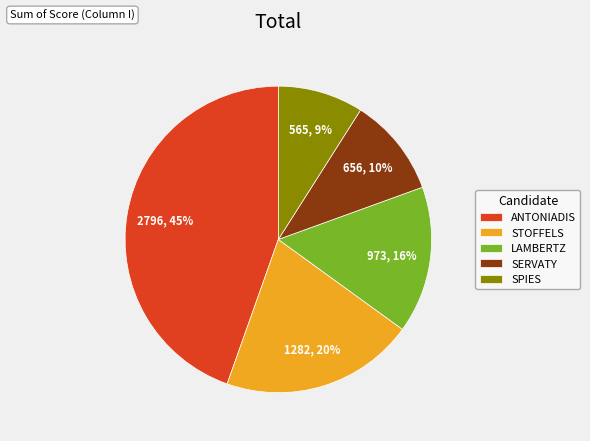

To the nearest percent, what is the difference between the largest and smallest slice percentages?

36%